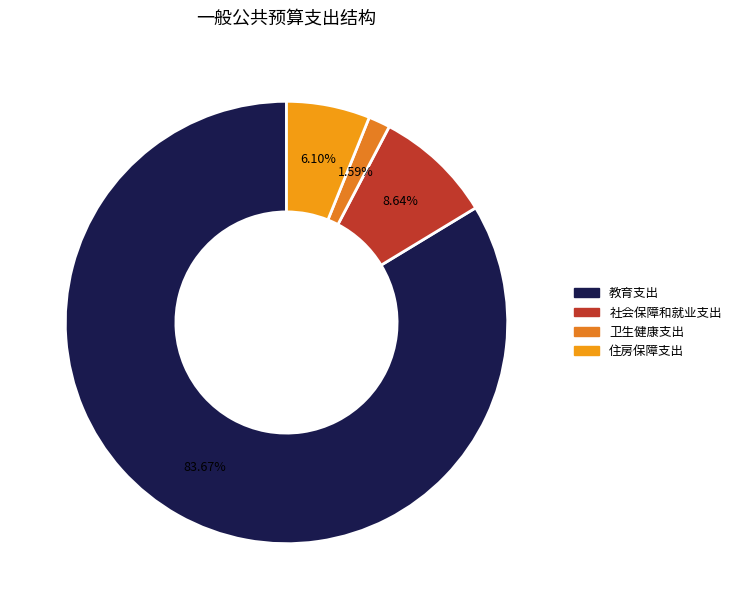

Approximately how many times larger is the value at 教育支出 compared to 社会保障和就业支出?

9.7